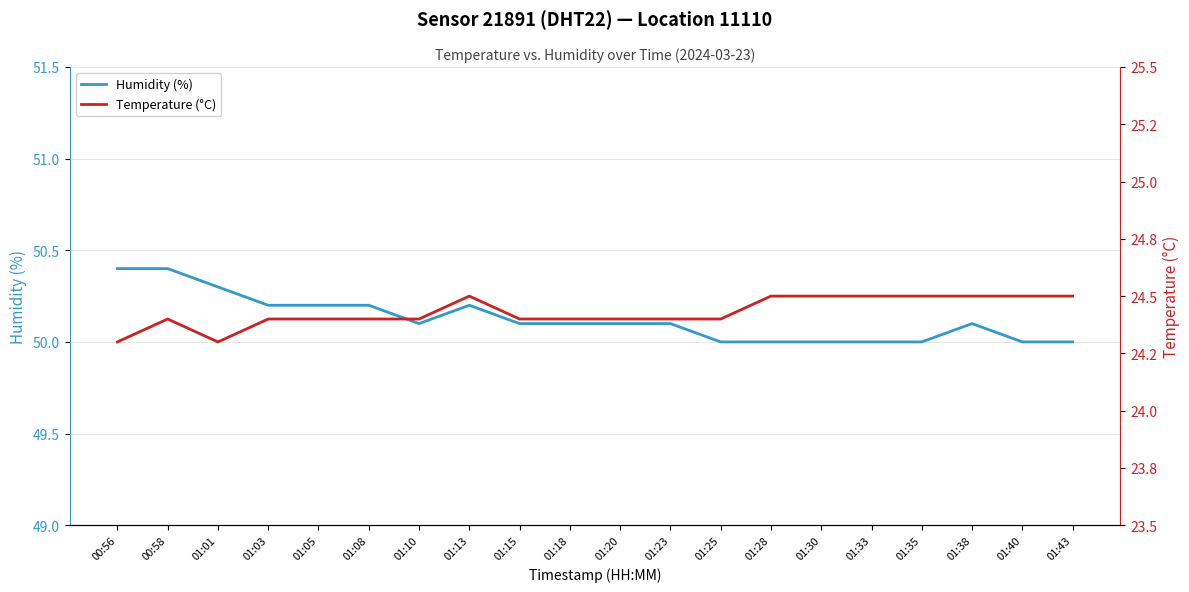

What is the difference between the maximum and minimum values in the Humidity (%) series?

0.4